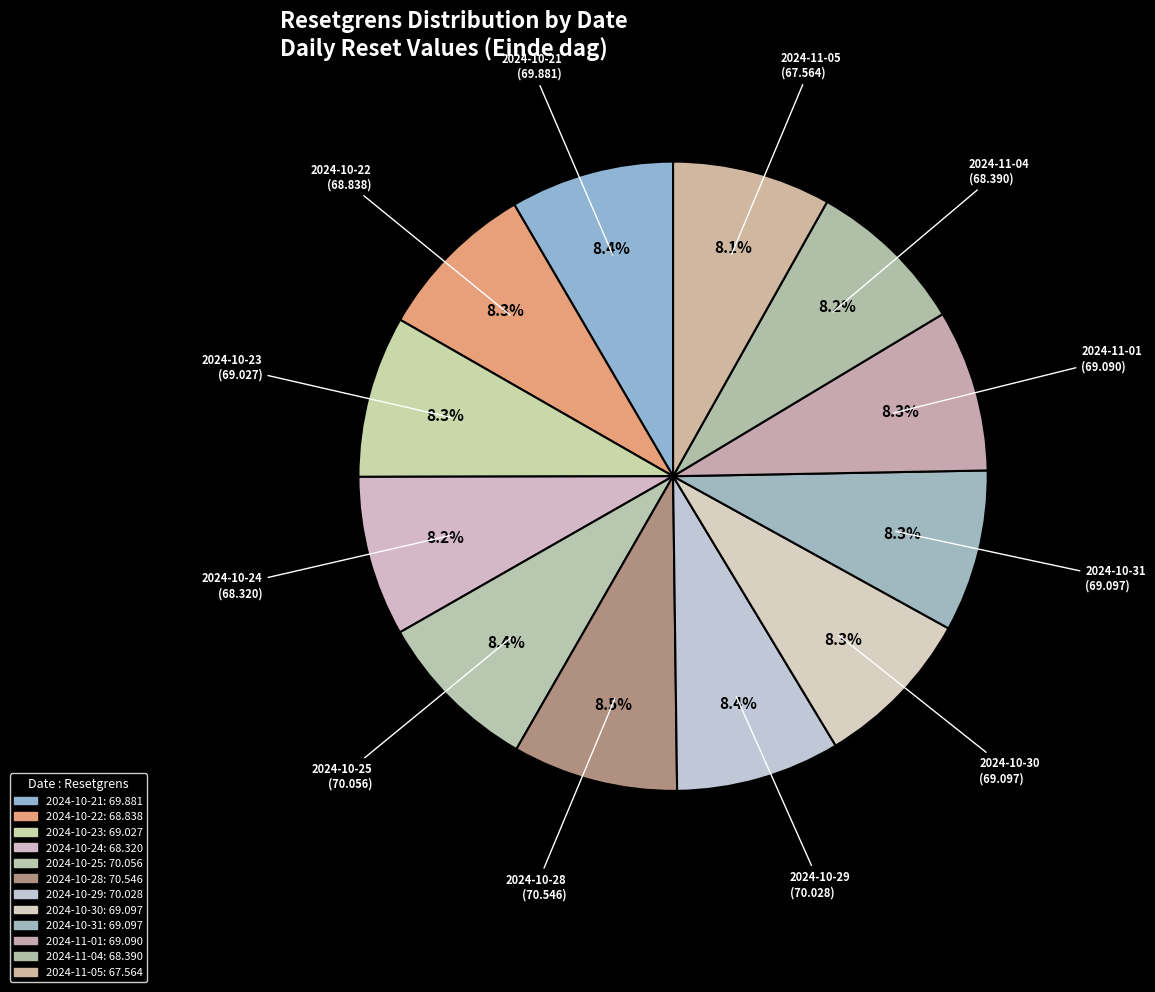

How many segments does this pie chart have?

12